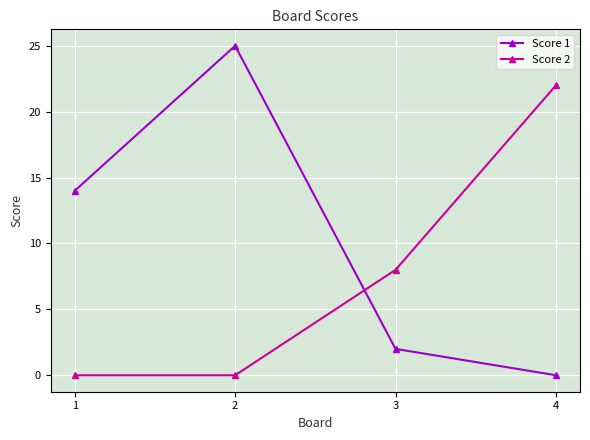

Which series ends up on top after the final intersection of Score 1 and Score 2?

Score 2